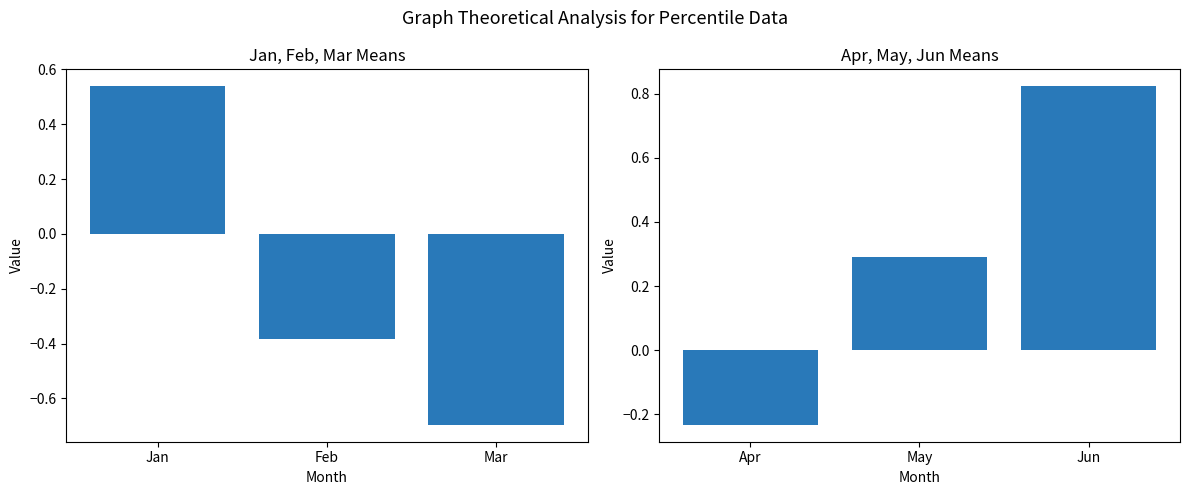

Which series changed the most between Jan and Feb?

Jan-Mar